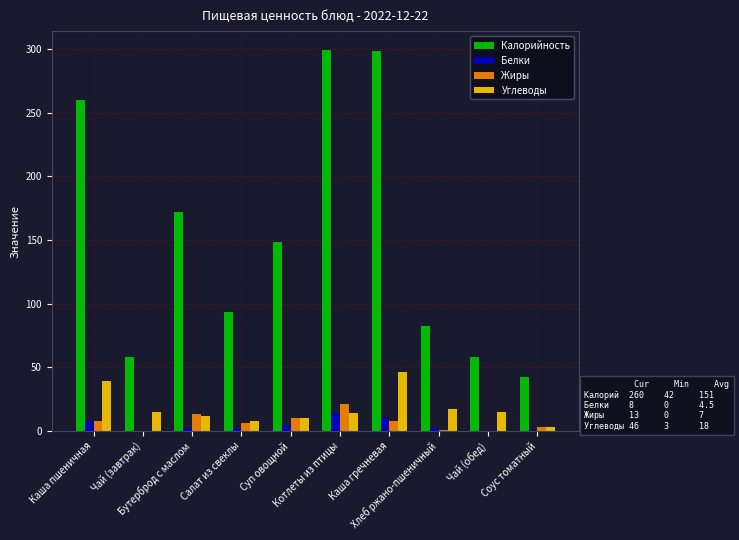

What is the maximum value for Углеводы?

46.0